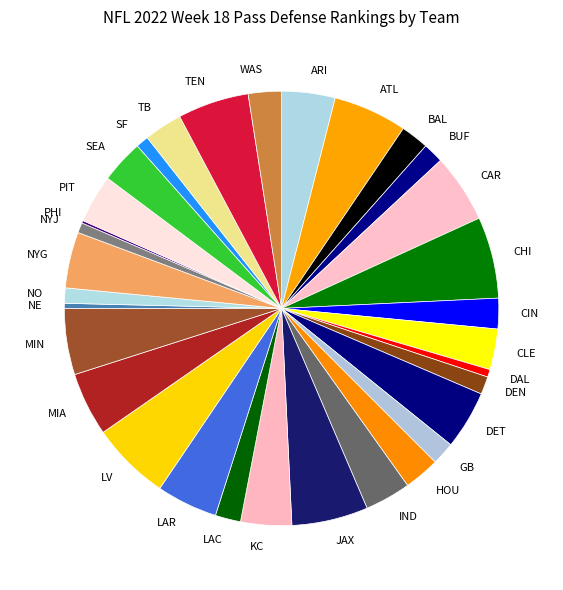

Does LV represent more than half of the total?

No